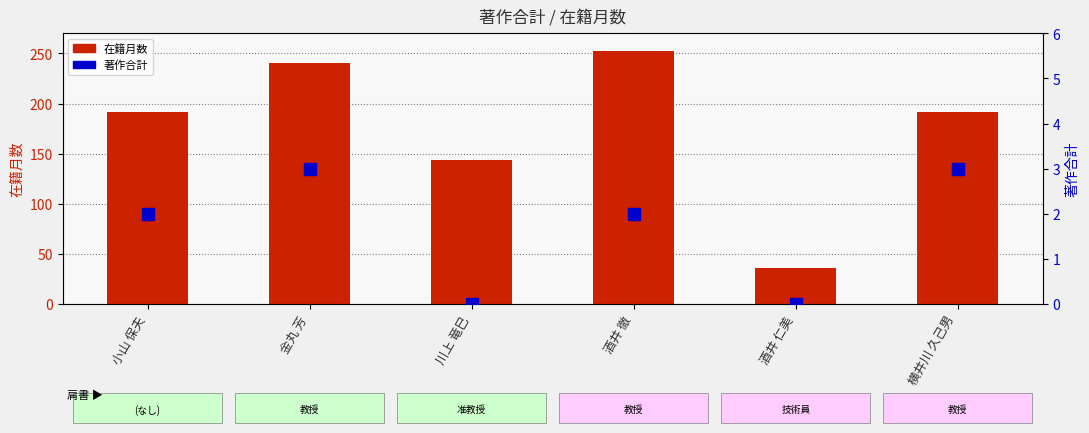

What is the label of the 3rd bar from the left?

川上 竜巳